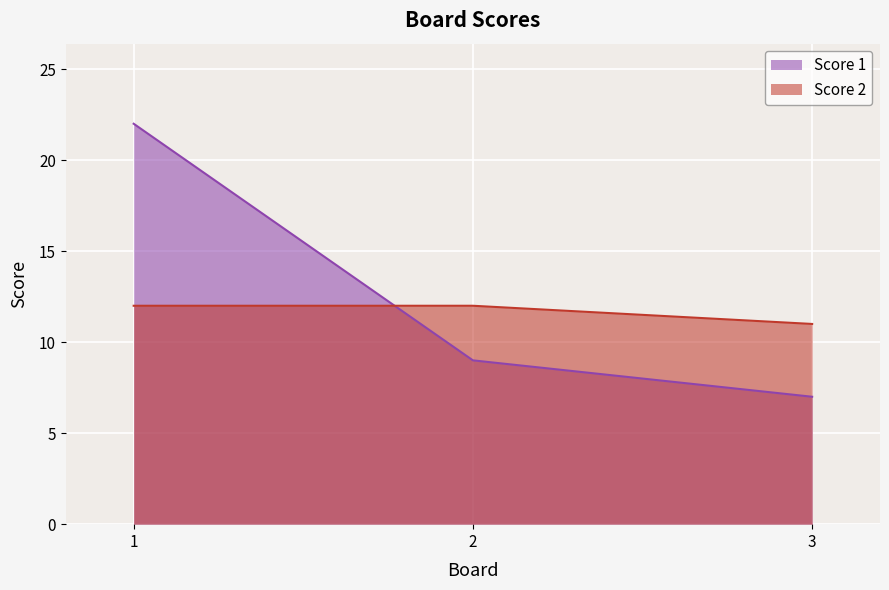

At how many categories does at least one series exceed 18?

1